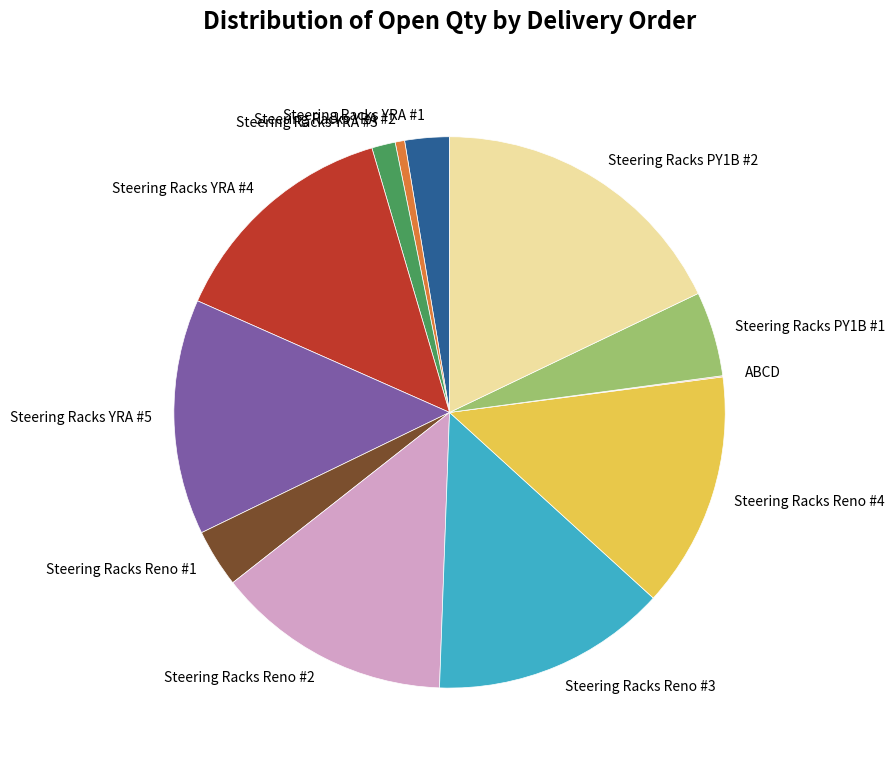

What is the largest slice in the pie chart?

Steering Racks PY1B #2